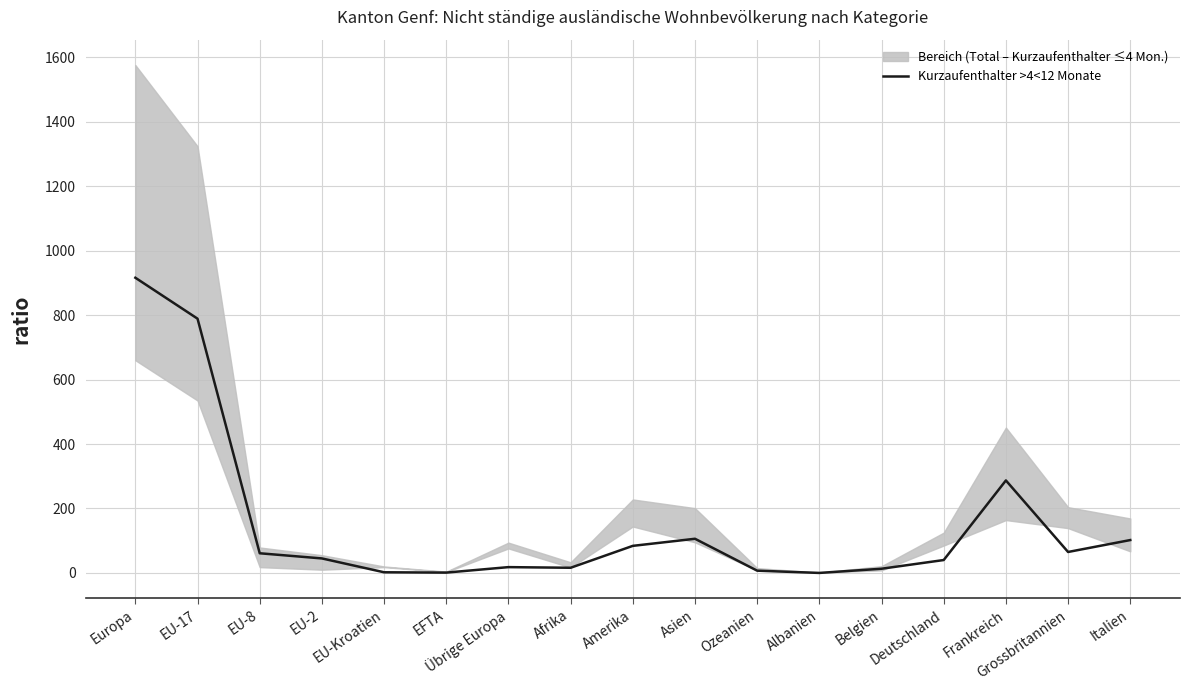

What is the value of the 8th point from the left?

16